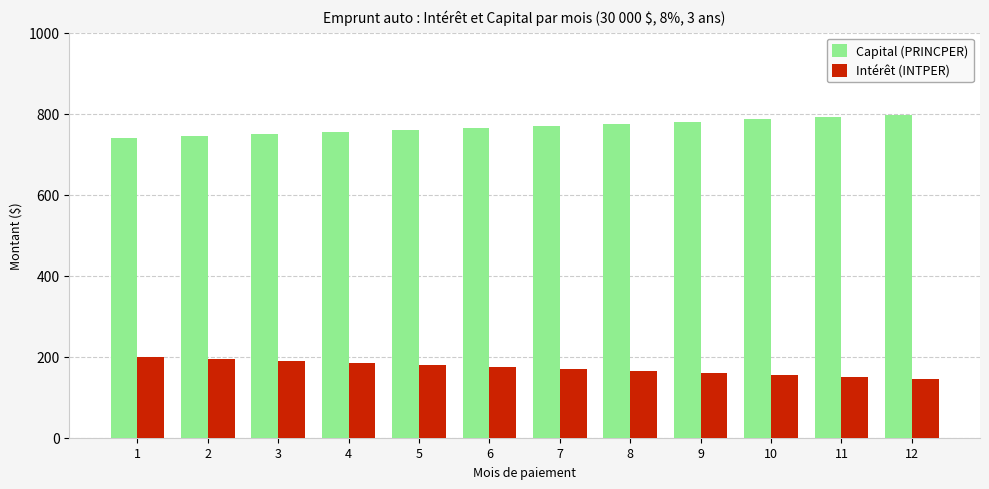

Reading right to left, list all the values displayed in this chart.

Capital (PRINCPER): 796.2	790.9	785.7	780.5	775.3	770.2	765.1	760.0	755.0	750.0	745.0	740.1
Intérêt (INTPER): 143.9	149.2	154.4	159.6	164.8	169.9	175.0	180.1	185.1	190.1	195.1	200.0